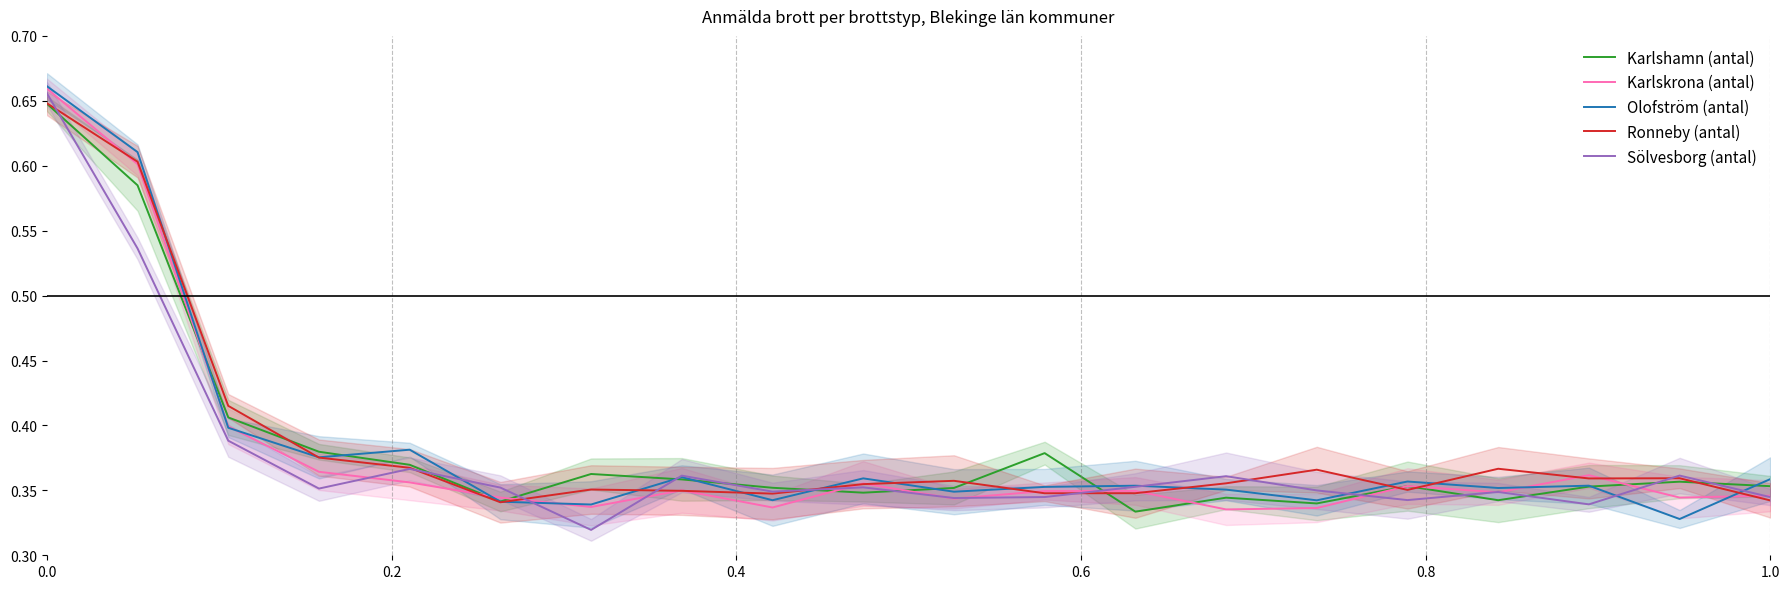

What is the sum of all Sölvesborg (antal) values?

7.5